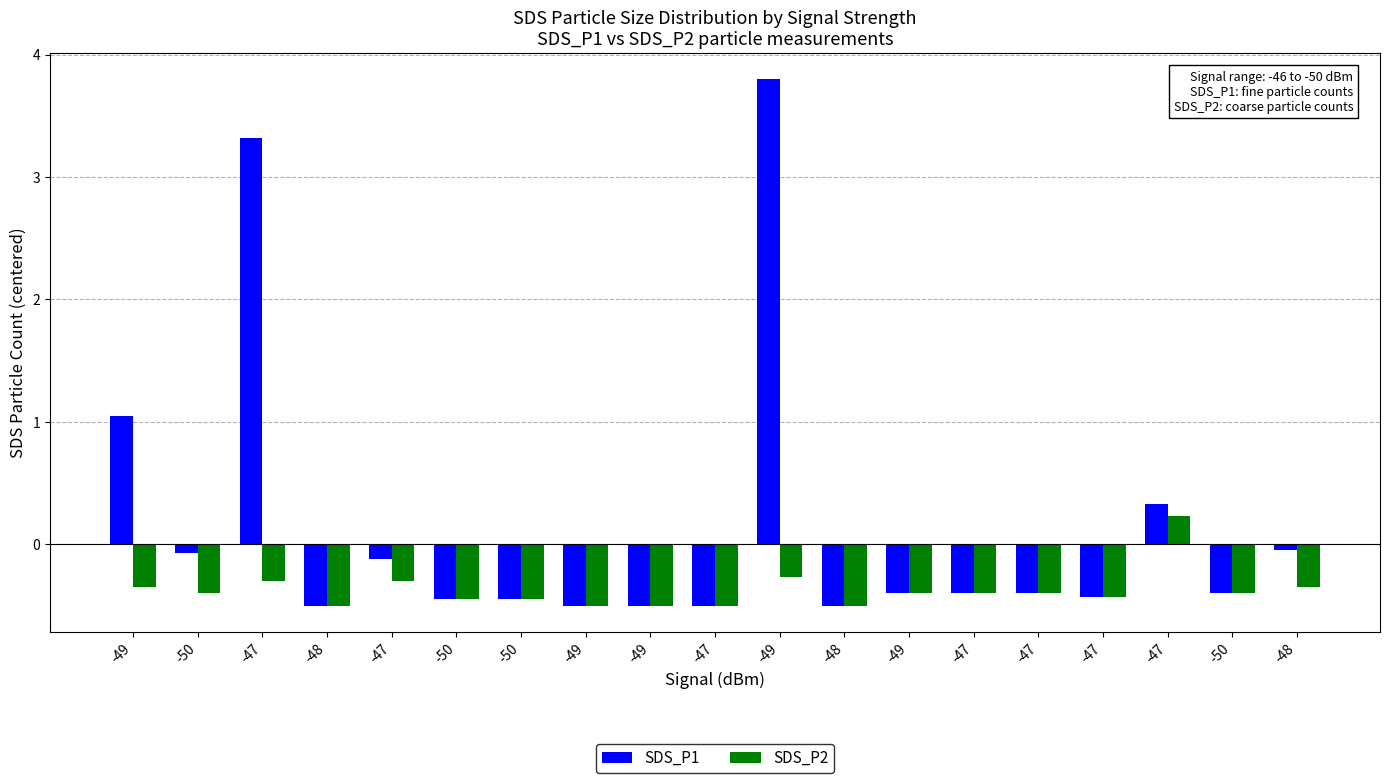

What are all the series names shown in the legend?

SDS_P1, SDS_P2